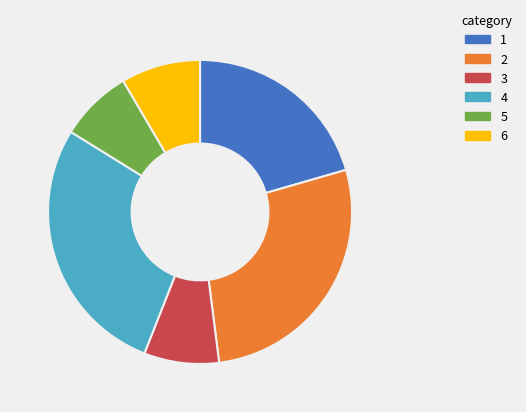

Is there any slice that represents more than half of the pie?

No